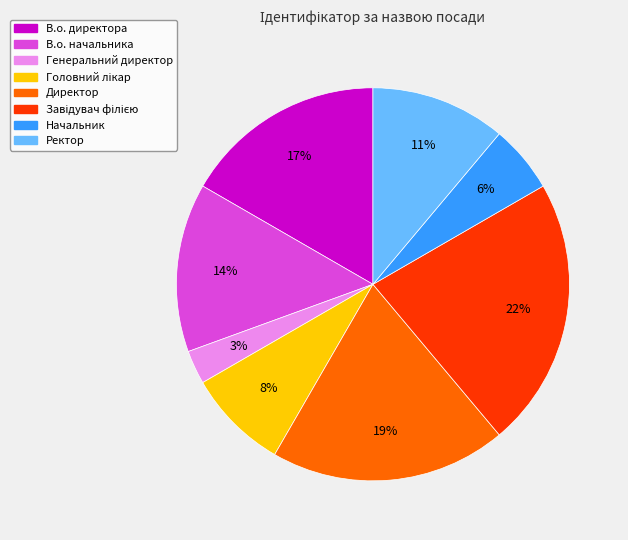

Is there a majority slice in this chart?

No